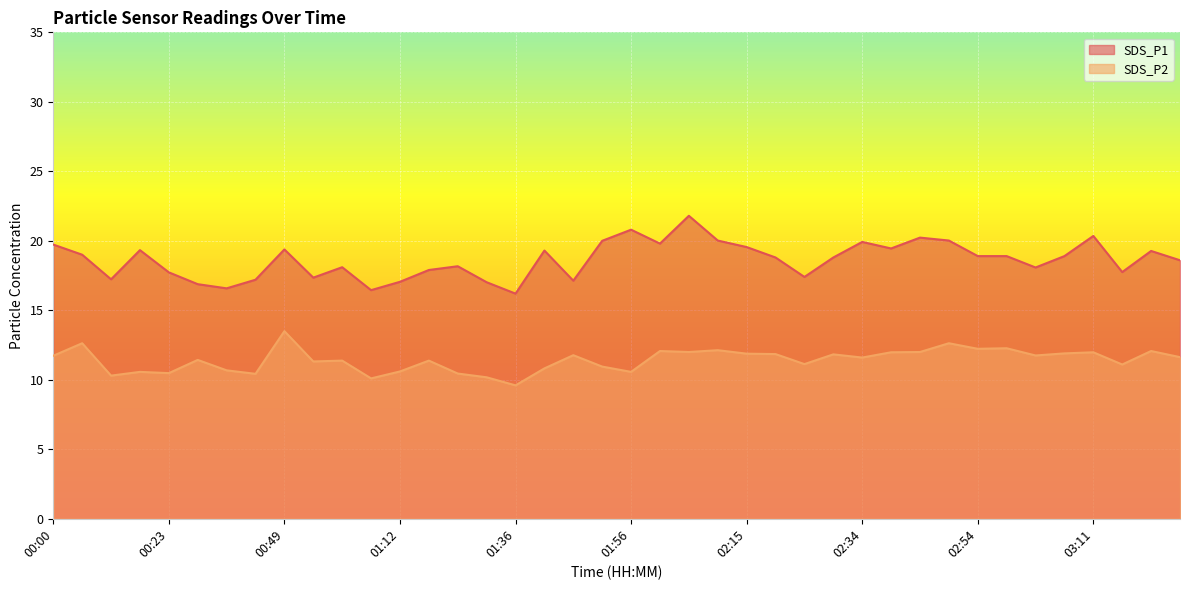

What is the sum of the SDS_P1 values at 02:54 and 01:41?

38.2